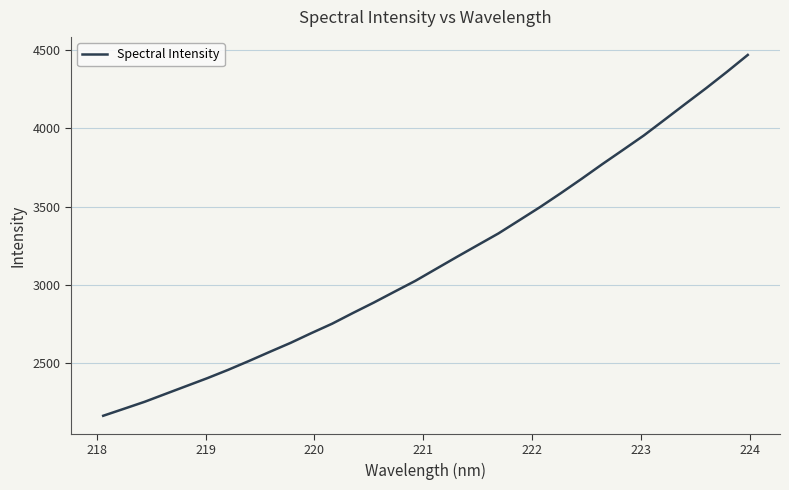

What is the difference between the maximum and minimum values?

2307.7